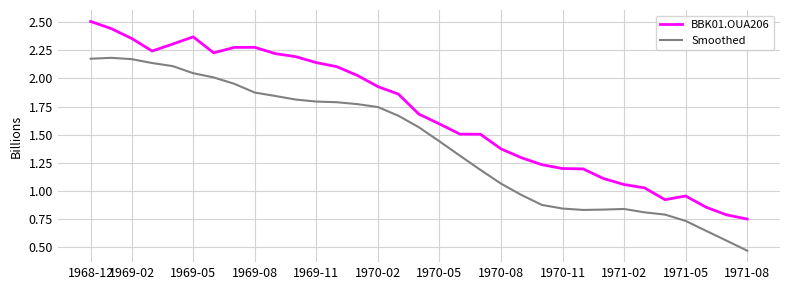

List the series in order of their peak value, highest first.

BBK01.OUA206, Smoothed